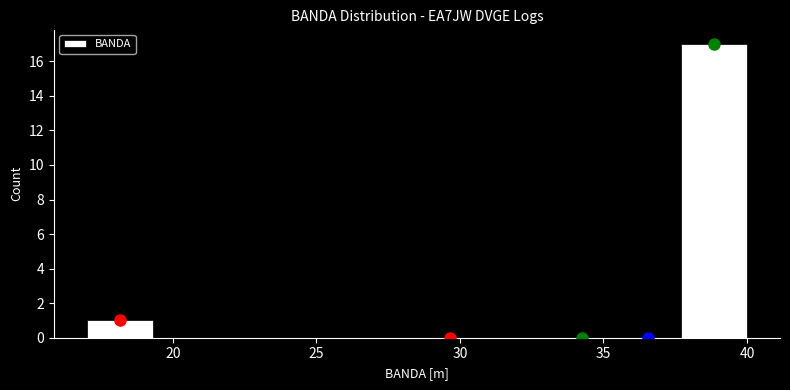

Reading left to right, list every bar in this chart as the range it spans on the x-axis followed by its height. Neither the bar edges nor the heights are printed on the chart, so give them approximately, as read against the axes.

17.0 to 19.3: 1
19.3 to 21.6: 0
21.6 to 23.9: 0
23.9 to 26.2: 0
26.2 to 28.5: 0
28.5 to 30.8: 0
30.8 to 33.1: 0
33.1 to 35.4: 0
35.4 to 37.7: 0
37.7 to 40.0: 17